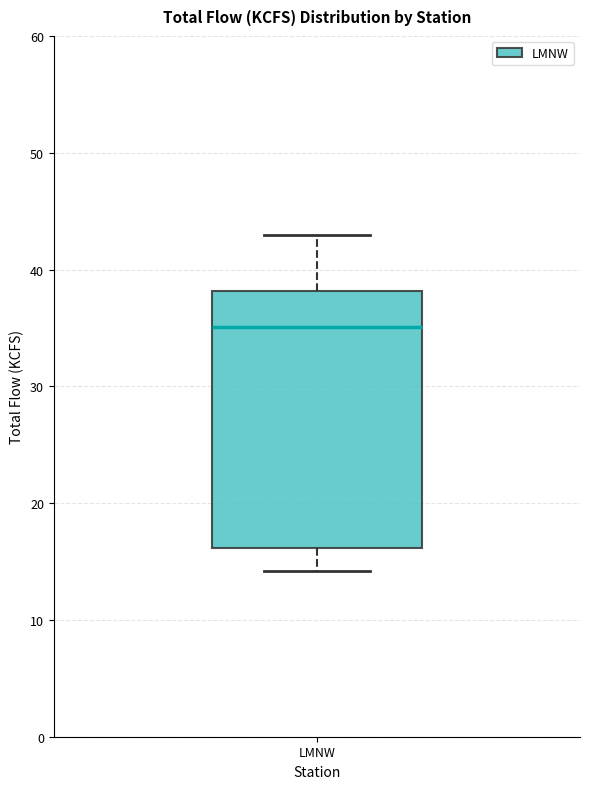

Where is the upper edge of the box for LMNW on the y-axis? The values are not printed on the chart, so give them approximately, as read against the axis.

38